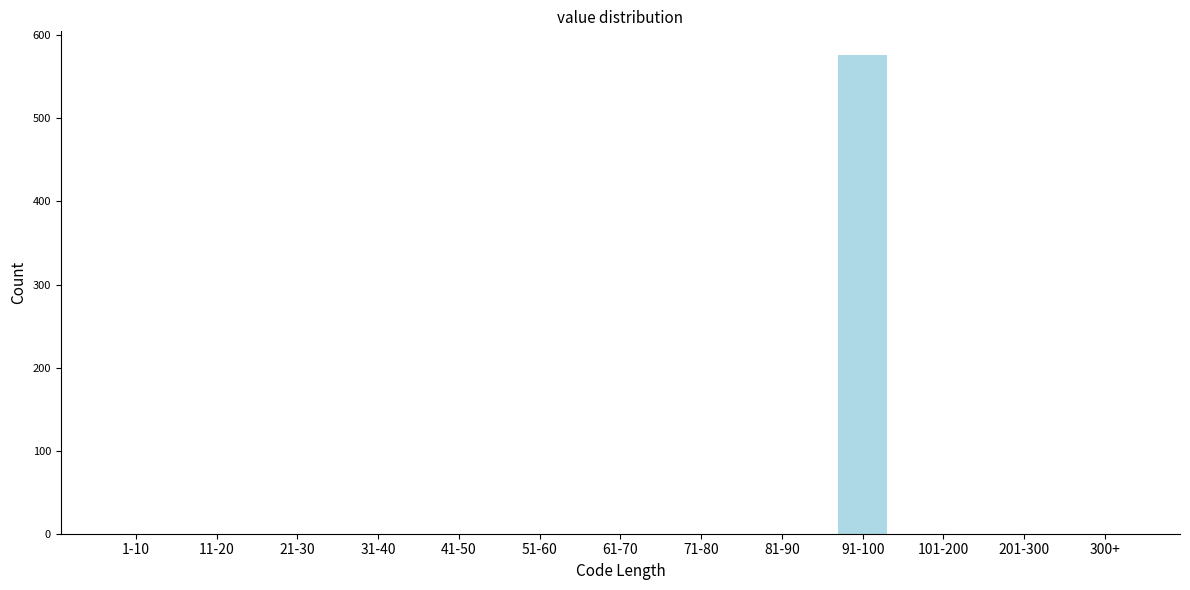

Reading right to left, list all the values displayed in this chart.

300+=0	201-300=0	101-200=0	91-100=576	81-90=0	71-80=0	61-70=0	51-60=0	41-50=0	31-40=0	21-30=0	11-20=0	1-10=0